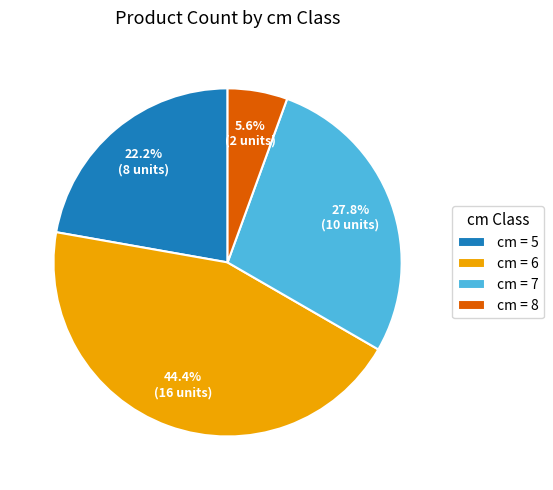

How many slices are in this pie chart?

4